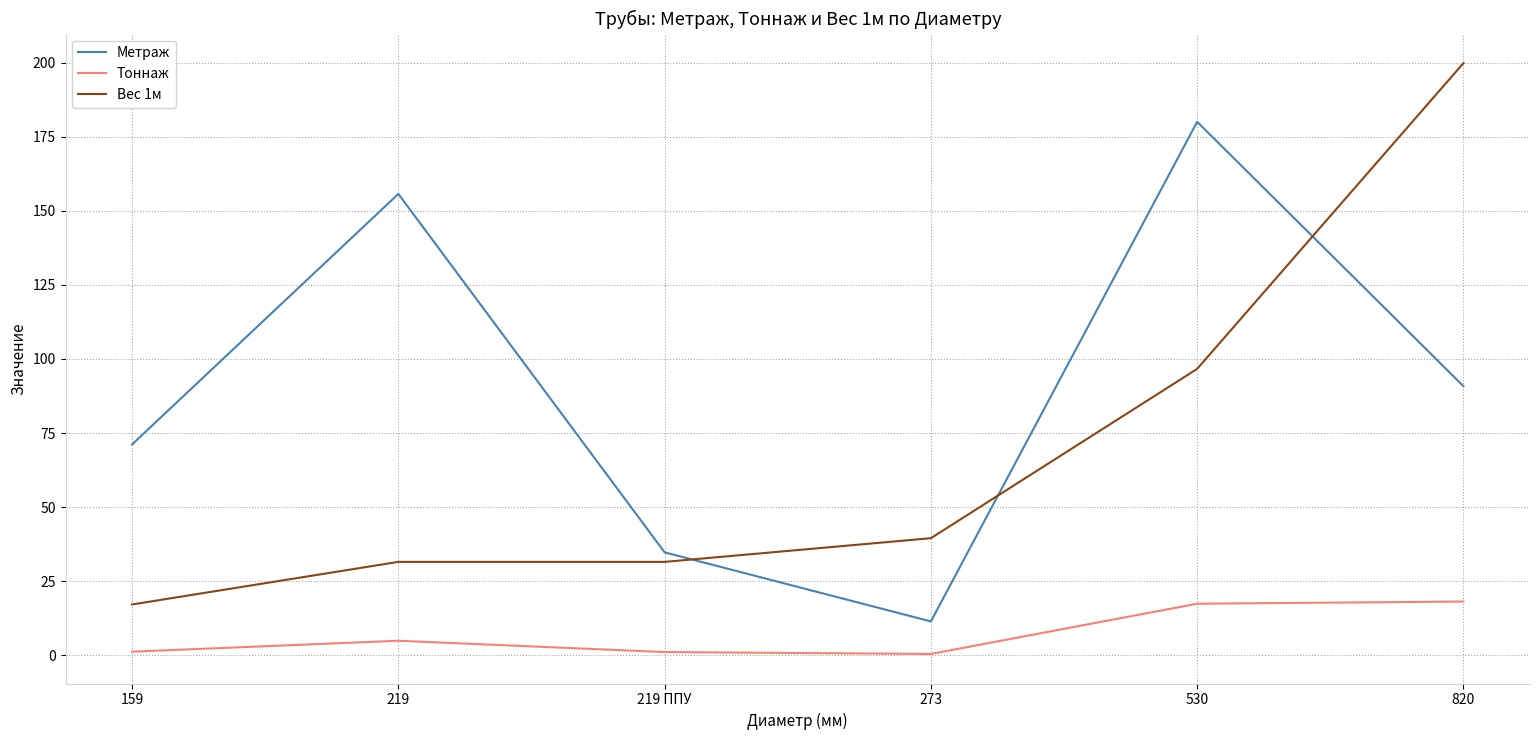

True or false: Вес 1м and Тоннаж intersect in this chart.

False